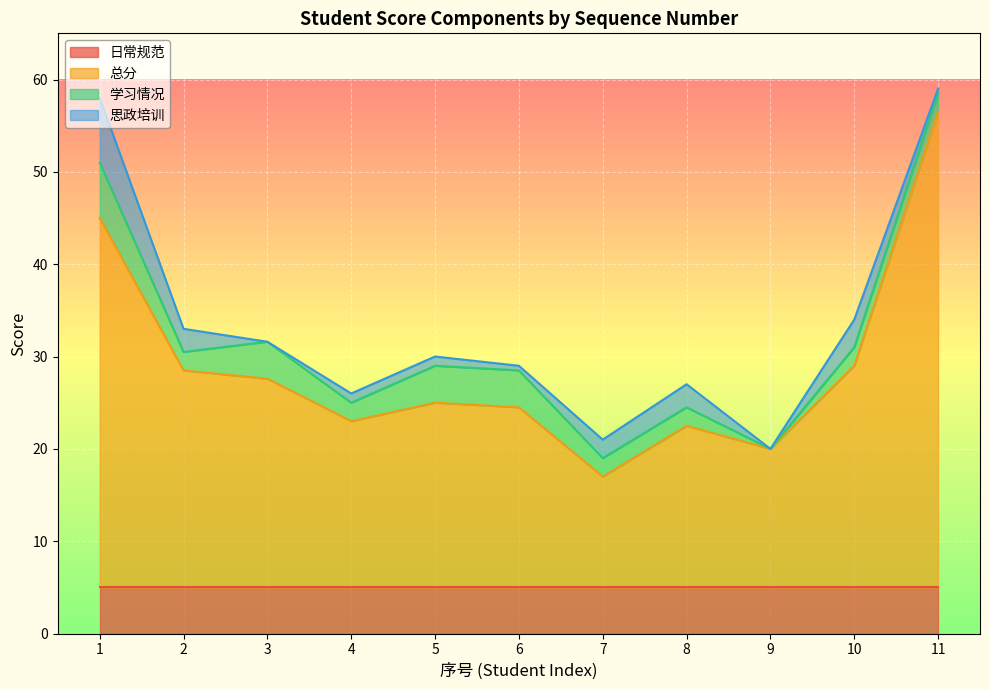

The value of 学习情况 at 7 is 2.0. True or false?

True